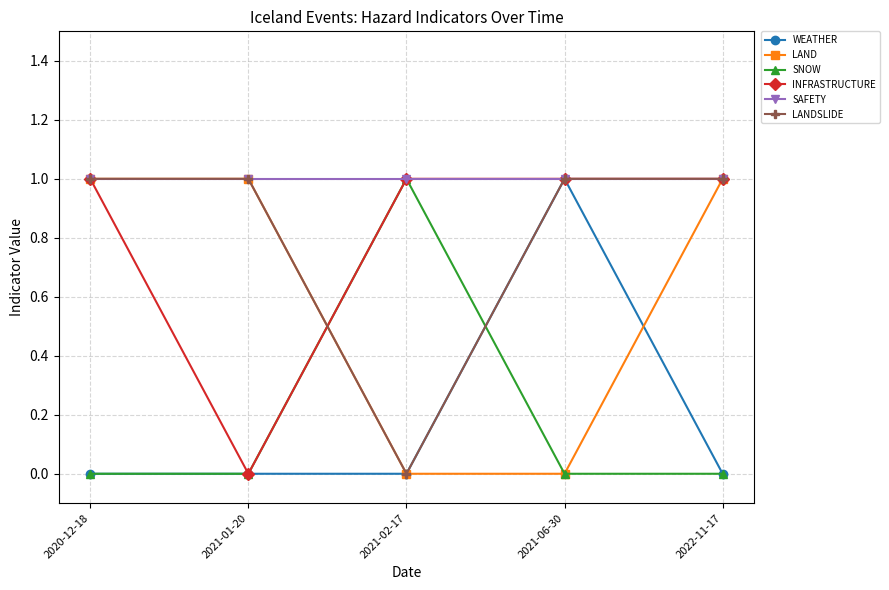

True or false: SNOW and LANDSLIDE intersect in this chart.

True